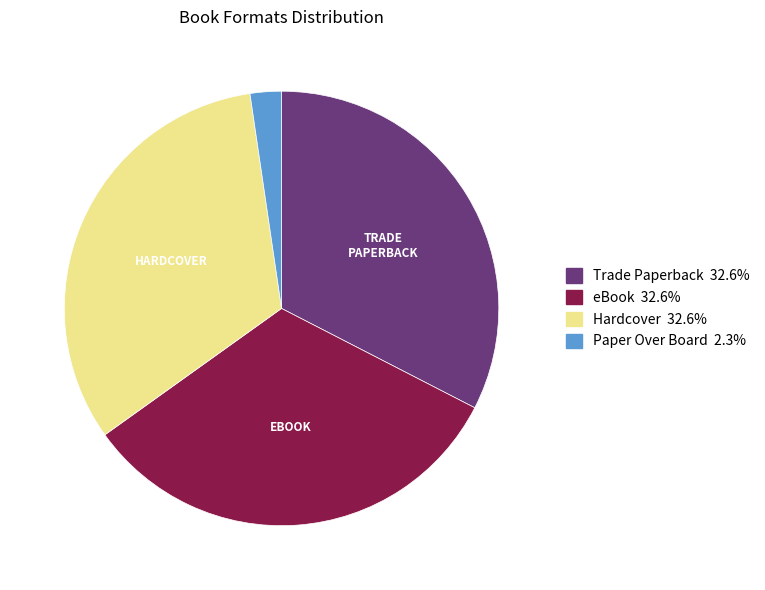

Is there any slice that represents more than half of the pie?

No